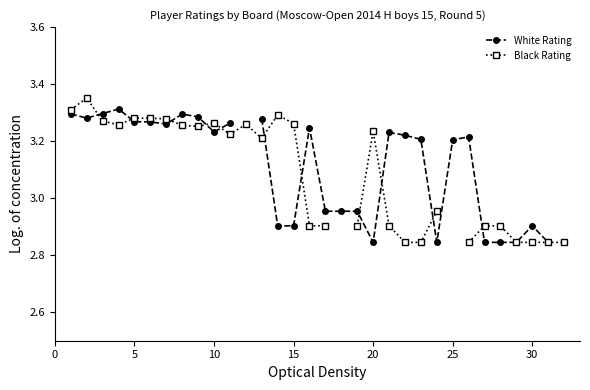

In Black Rating, how many points are lower than both neighbors (excluding endpoints)?

4